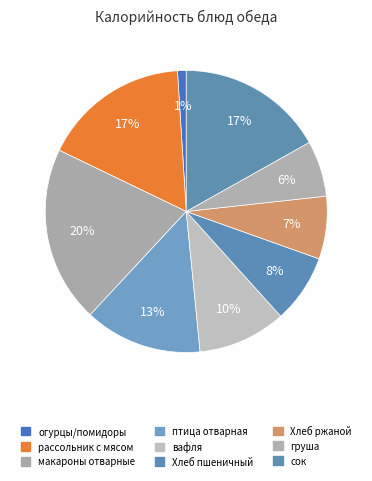

Count the number of slices in the pie.

9